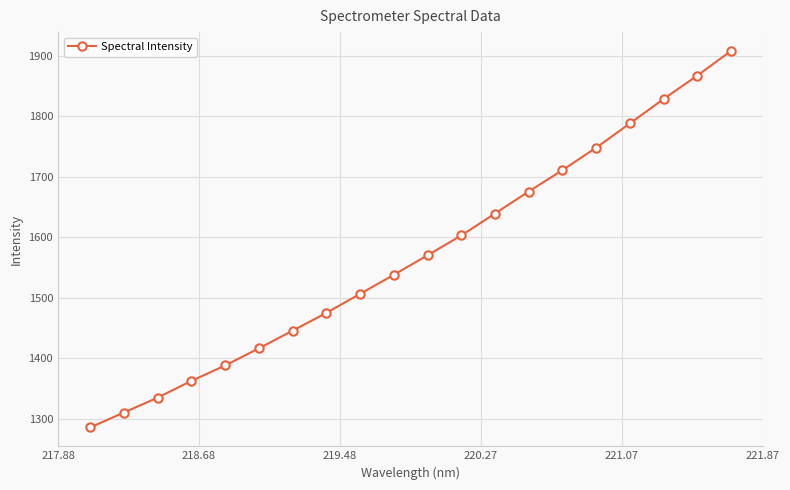

True or false: the data has more than 1 interior local peaks.

False